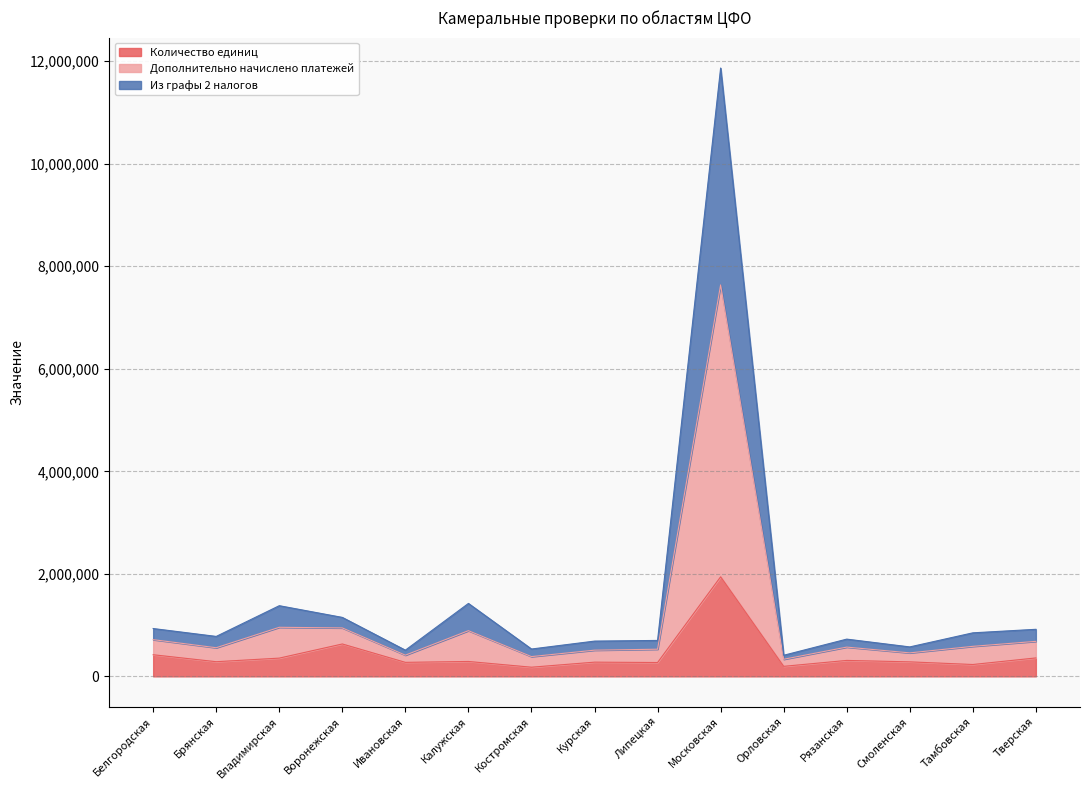

What is the spread (max minus min) of values at Брянская?

493253